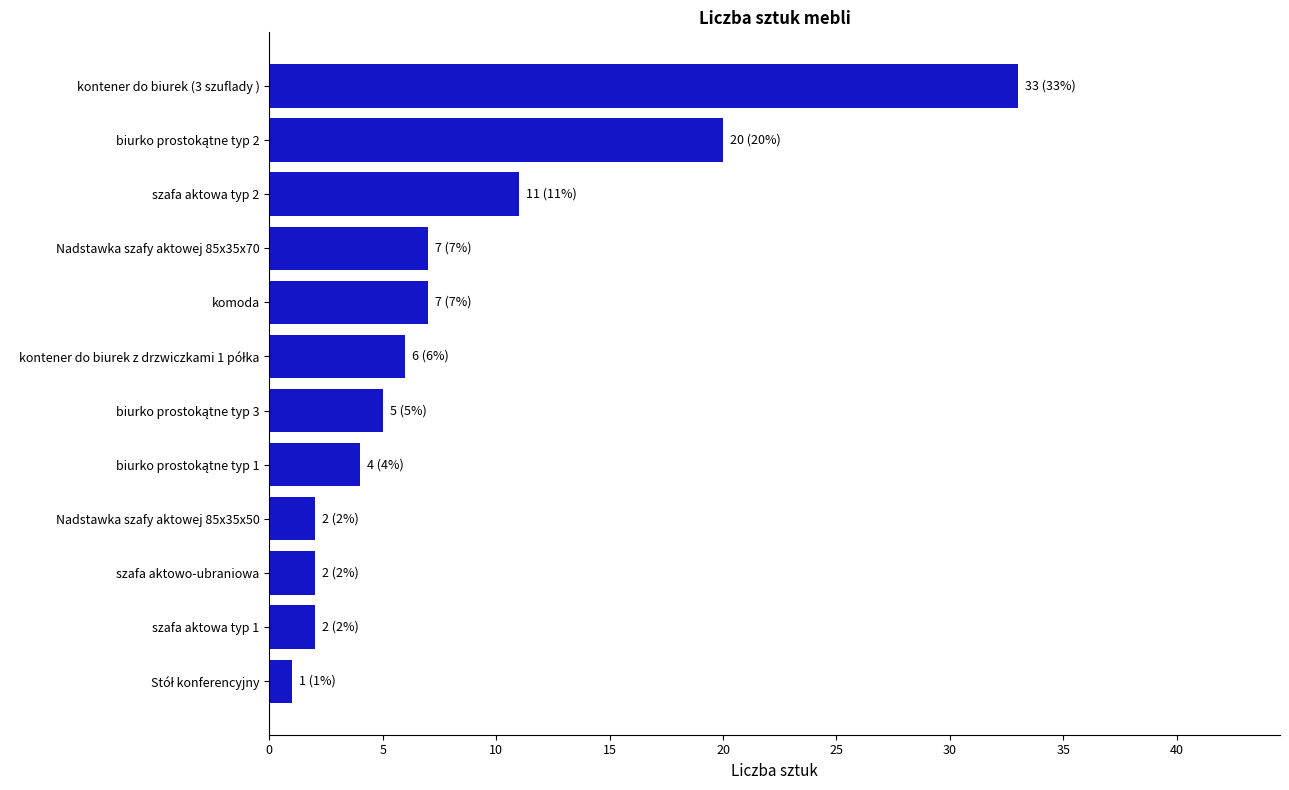

Which label corresponds to the largest value in the chart?

kontener do biurek (3 szuflady )